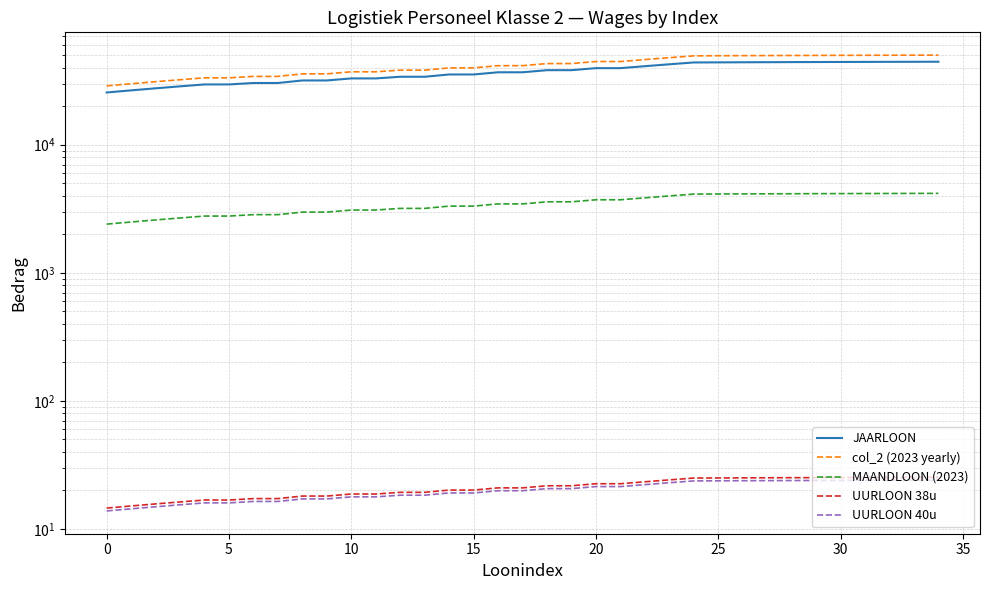

Count the number of categories in the chart.

35